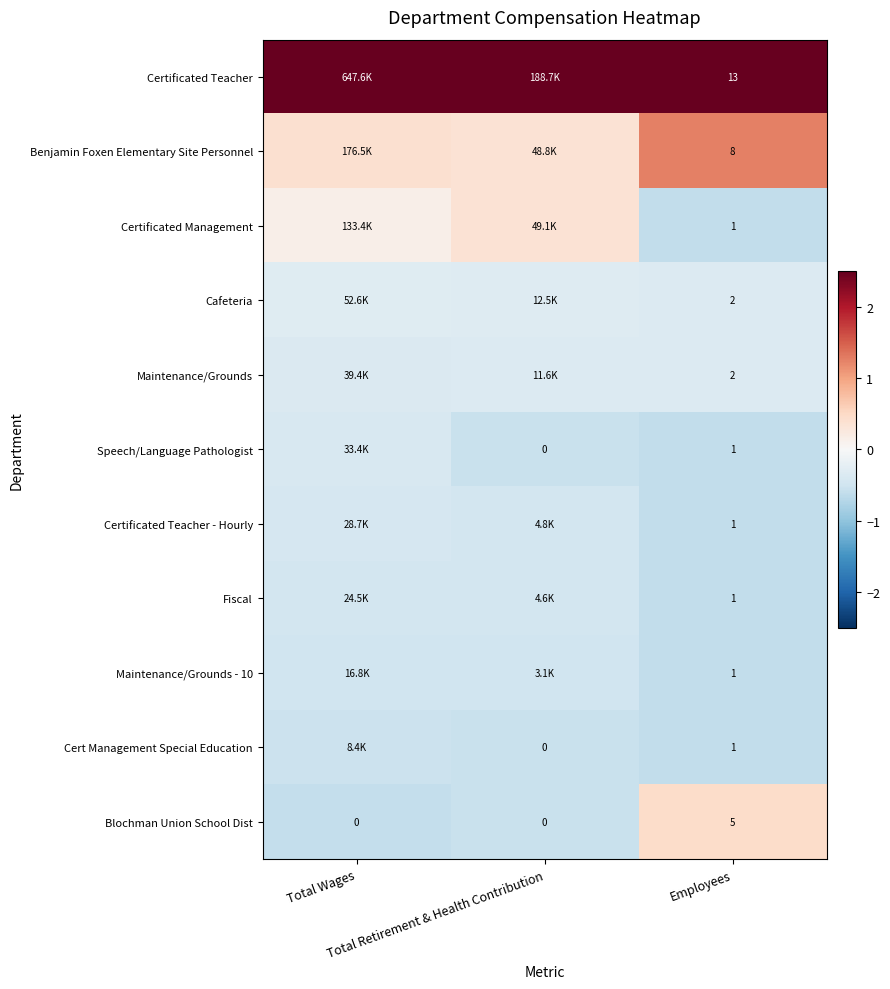

How many negative values does the Certificated Management series have?

1